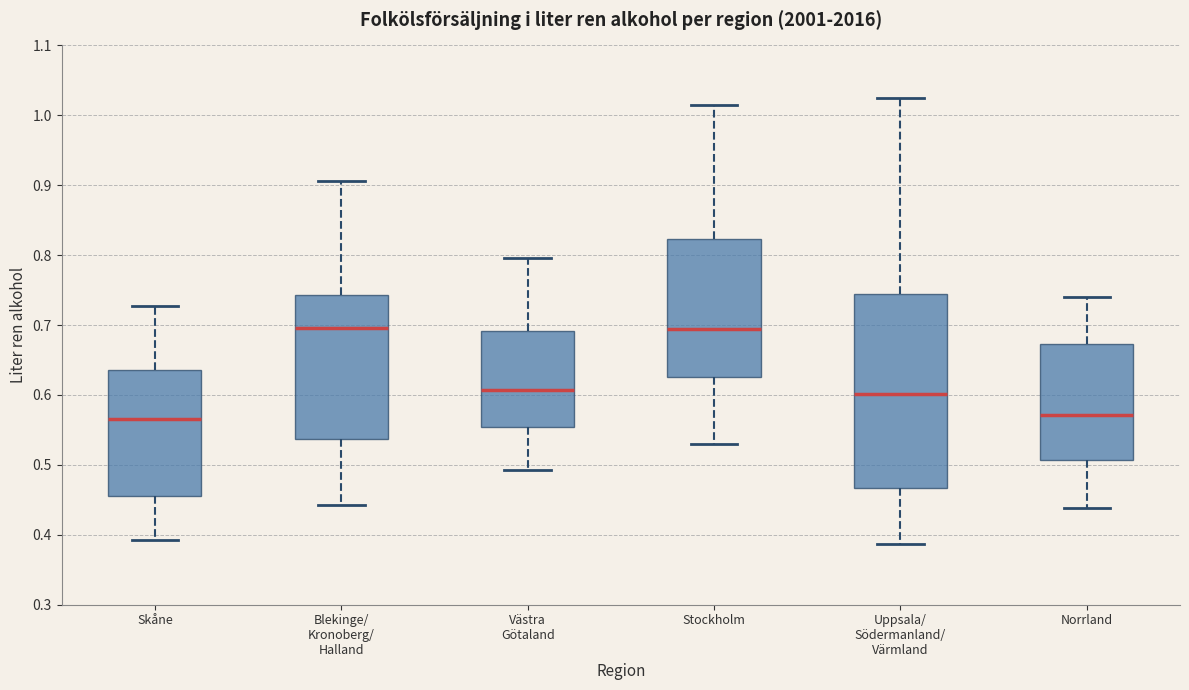

Where is the upper edge of the box for Norrland on the y-axis? The values are not printed on the chart, so give them approximately, as read against the axis.

0.67